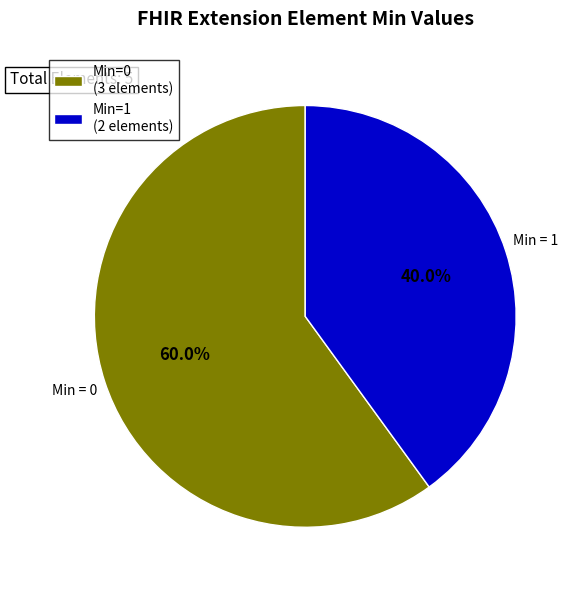

Which category has the smallest portion of the pie?

Min=1 (2 elements)